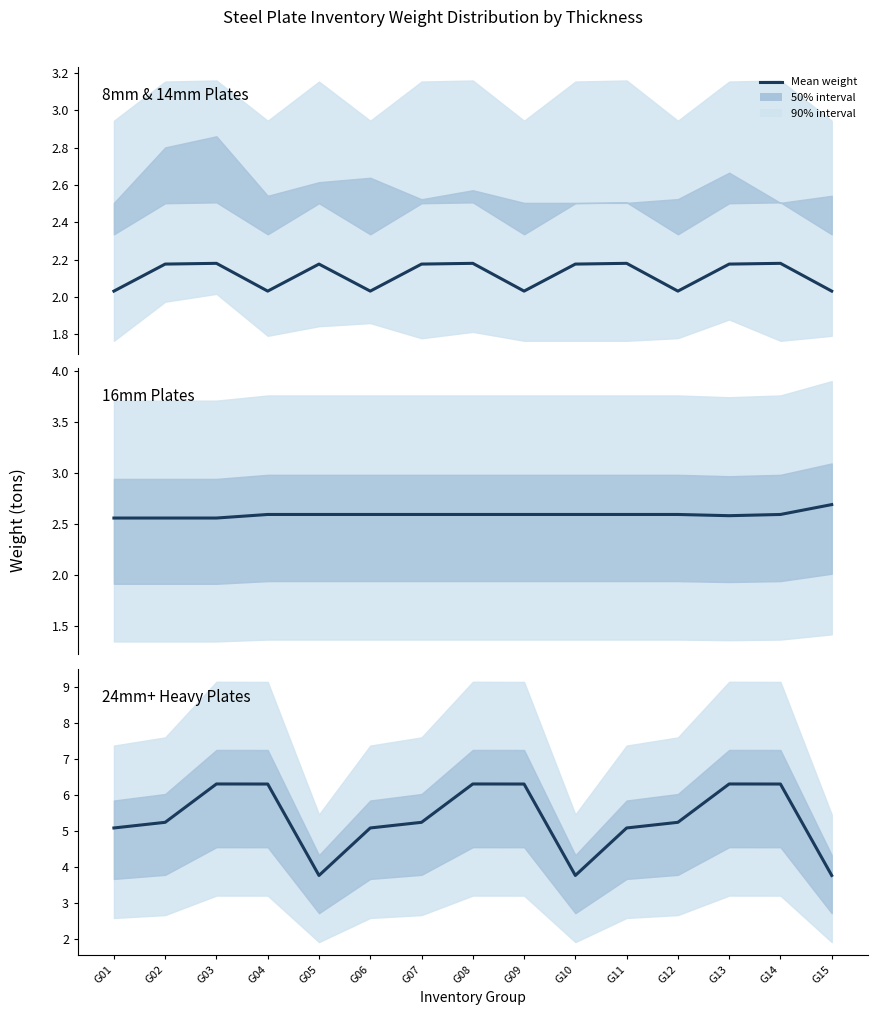

Is the value of 16mm Plates at G05 greater than the value of 8mm & 14mm Plates at G10?

Yes